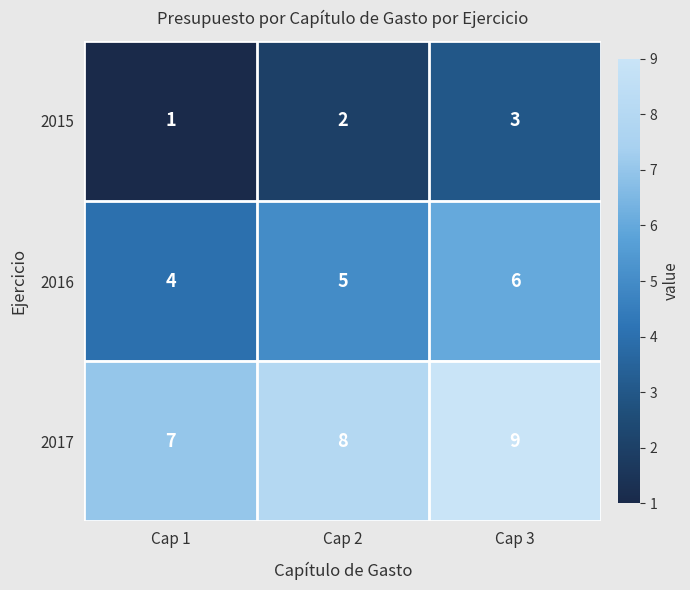

Is it true that 2017 equals 16 at Cap 3?

False